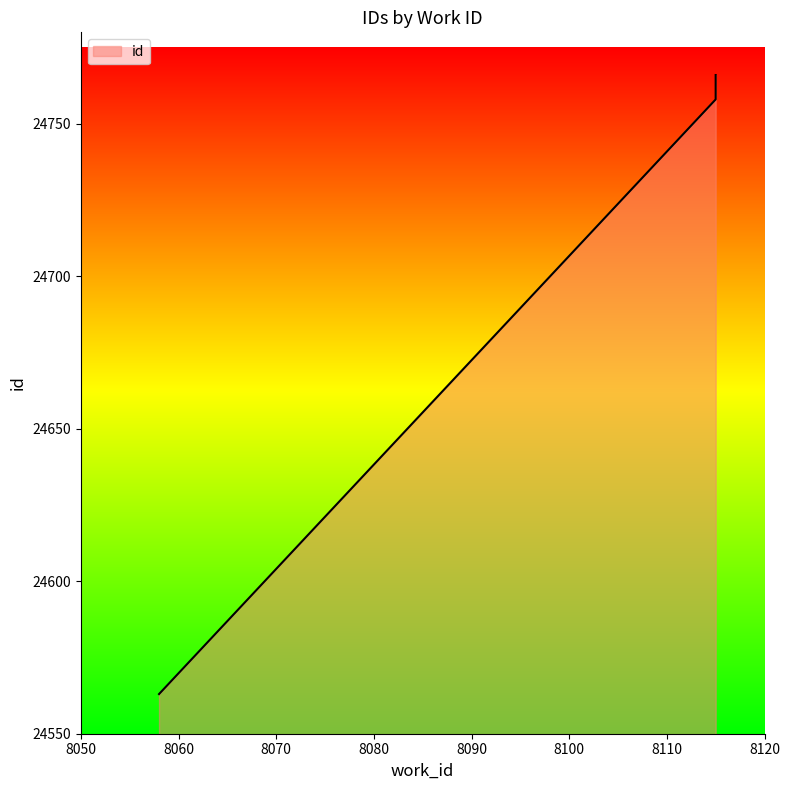

What is the ratio of the value at 8115 to the value at 8115?

1.0